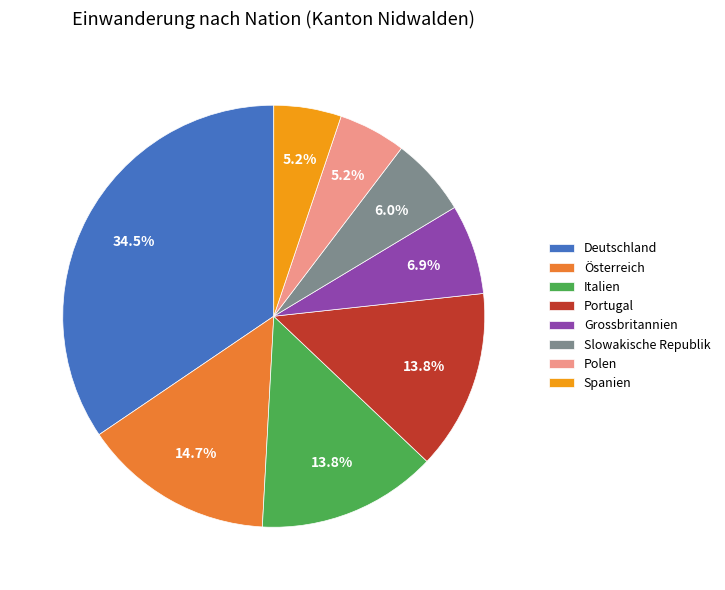

Is Portugal the majority of the pie?

No